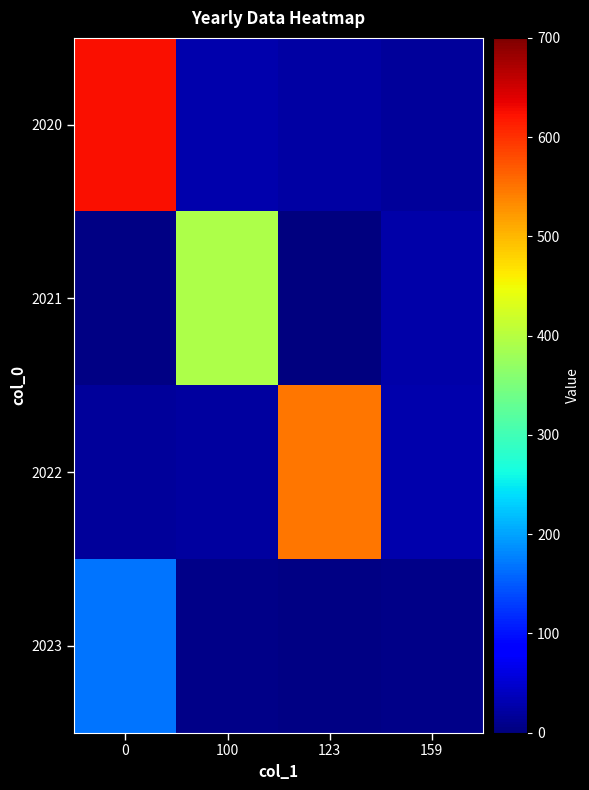

Between 0 and 159, which series saw the biggest shift?

2020